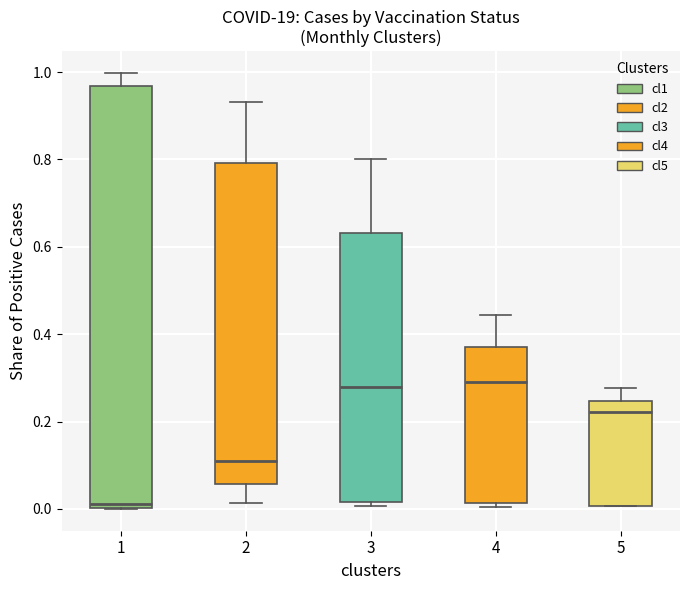

Reading left to right, transcribe this box plot: for each box, give where its median line is, the range the box spans, and where its two whiskers end, as read against the y-axis. The values are not printed on the chart, so give them approximately, as read against the axis.

1: median 0.02, box 0.00 to 0.96, whiskers 0.00 to 1.00
2: median 0.10, box 0.06 to 0.80, whiskers 0.02 to 0.94
3: median 0.28, box 0.02 to 0.64, whiskers 0.00 to 0.80
4: median 0.28, box 0.02 to 0.38, whiskers 0.00 to 0.44
5: median 0.22, box 0.00 to 0.24, whiskers 0.00 to 0.28